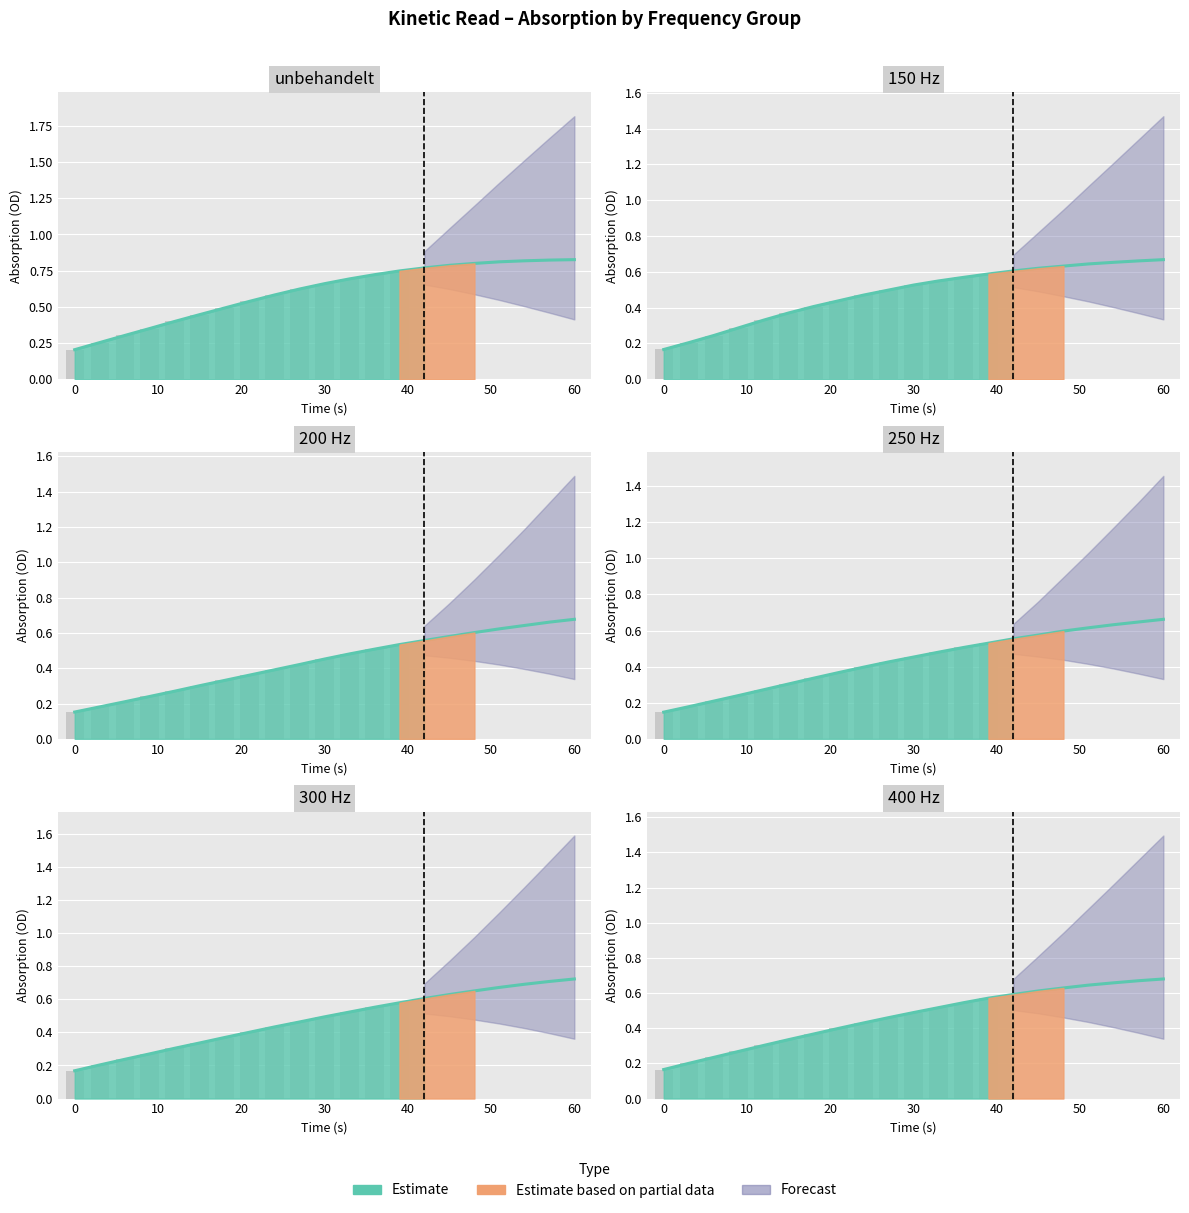

What is the maximum value shown in the chart?

0.8